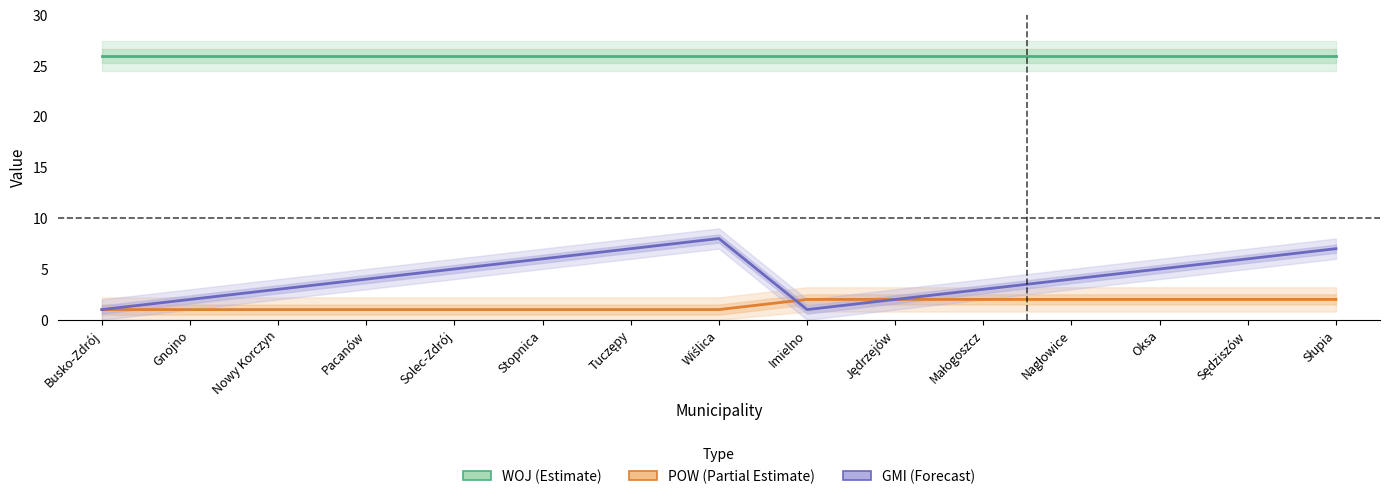

What is the sum of all POW values?

22